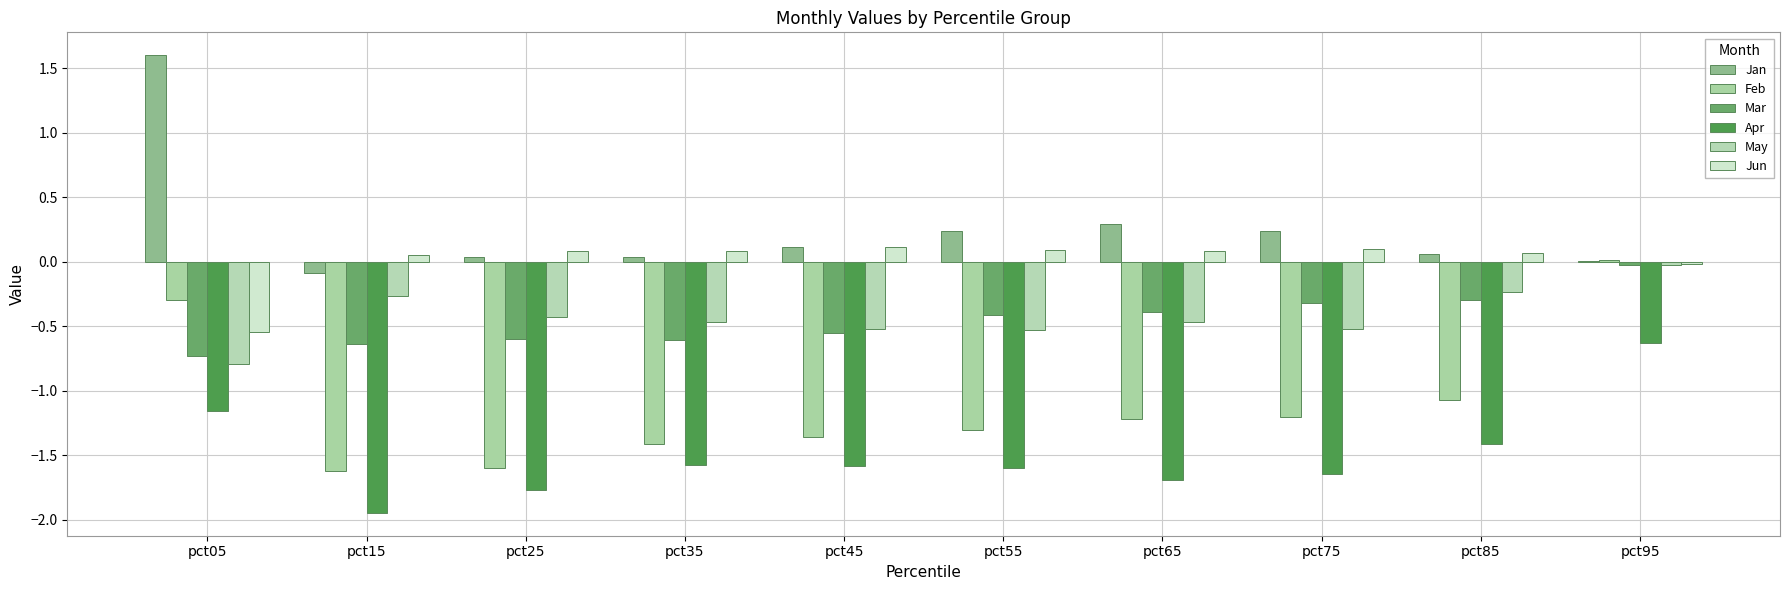

What is the difference between the maximum and minimum values in the Feb series?

1.6